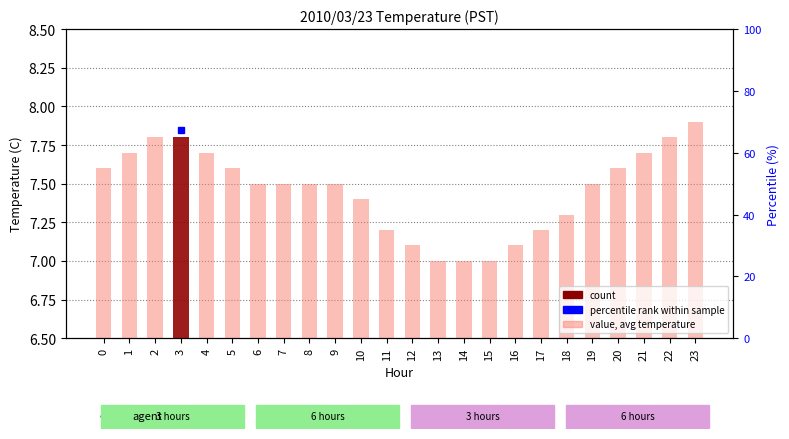

Count the number of categories in the chart.

24